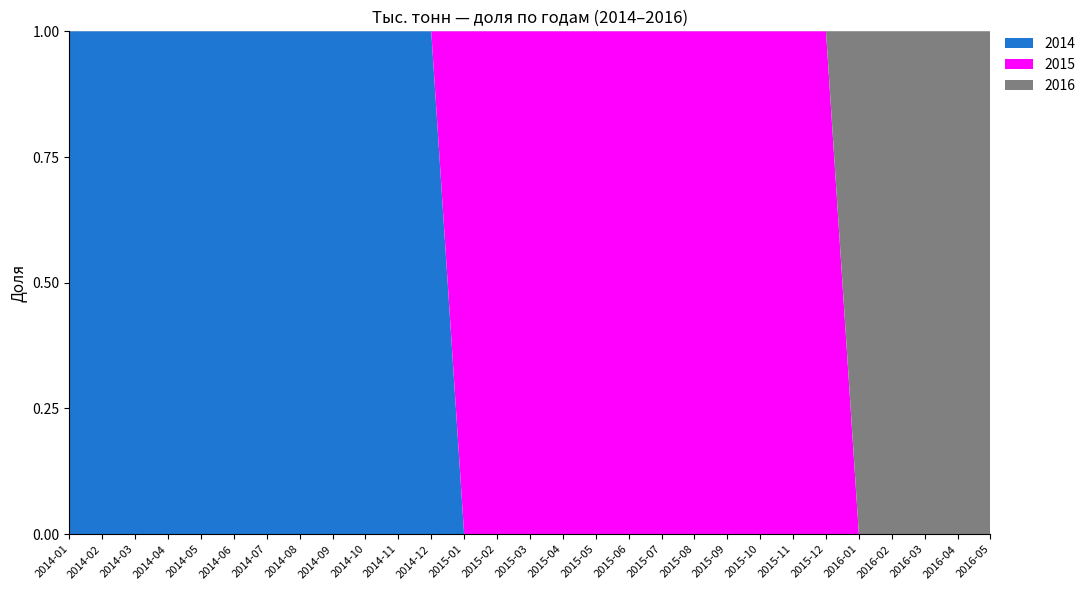

Reading left to right, list all the values displayed in this chart.

2014: 2014-01=58.9	2014-02=69.6	2014-03=141.4	2014-04=135.1	2014-05=88.3	2014-06=466.8	2014-07=999.2	2014-08=988.4	2014-09=507.4	2014-10=264.5	2014-11=234.3	2014-12=287.8	2015-01=0.0	2015-02=0.0	2015-03=0.0	2015-04=0.0	2015-05=0.0	2015-06=0.0	2015-07=0.0	2015-08=0.0	2015-09=0.0	2015-10=0.0	2015-11=0.0	2015-12=0.0	2016-01=0.0	2016-02=0.0	2016-03=0.0	2016-04=0.0	2016-05=0.0
2015: 2014-01=0.0	2014-02=0.0	2014-03=0.0	2014-04=0.0	2014-05=0.0	2014-06=0.0	2014-07=0.0	2014-08=0.0	2014-09=0.0	2014-10=0.0	2014-11=0.0	2014-12=0.0	2015-01=77.1	2015-02=116.8	2015-03=111.7	2015-04=91.8	2015-05=75.2	2015-06=216.6	2015-07=827.2	2015-08=820.1	2015-09=522.4	2015-10=315.4	2015-11=214.7	2015-12=443.4	2016-01=0.0	2016-02=0.0	2016-03=0.0	2016-04=0.0	2016-05=0.0
2016: 2014-01=0.0	2014-02=0.0	2014-03=0.0	2014-04=0.0	2014-05=0.0	2014-06=0.0	2014-07=0.0	2014-08=0.0	2014-09=0.0	2014-10=0.0	2014-11=0.0	2014-12=0.0	2015-01=0.0	2015-02=0.0	2015-03=0.0	2015-04=0.0	2015-05=0.0	2015-06=0.0	2015-07=0.0	2015-08=0.0	2015-09=0.0	2015-10=0.0	2015-11=0.0	2015-12=0.0	2016-01=12.5	2016-02=52.5	2016-03=91.8	2016-04=85.0	2016-05=79.9